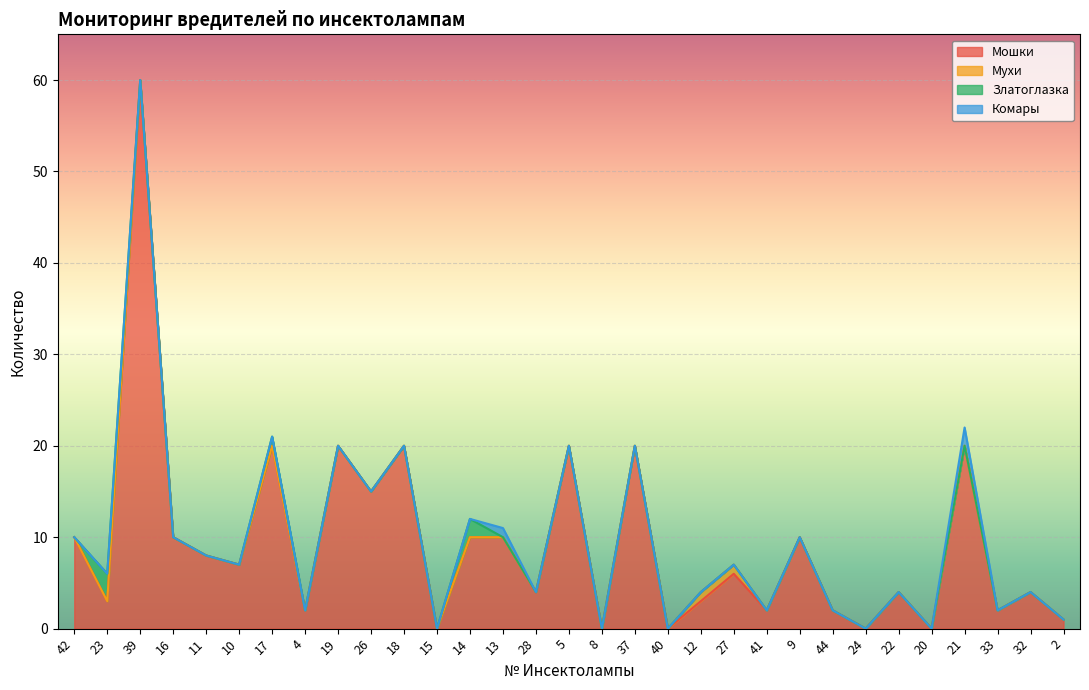

What is the label of the 31st point from the right?

42